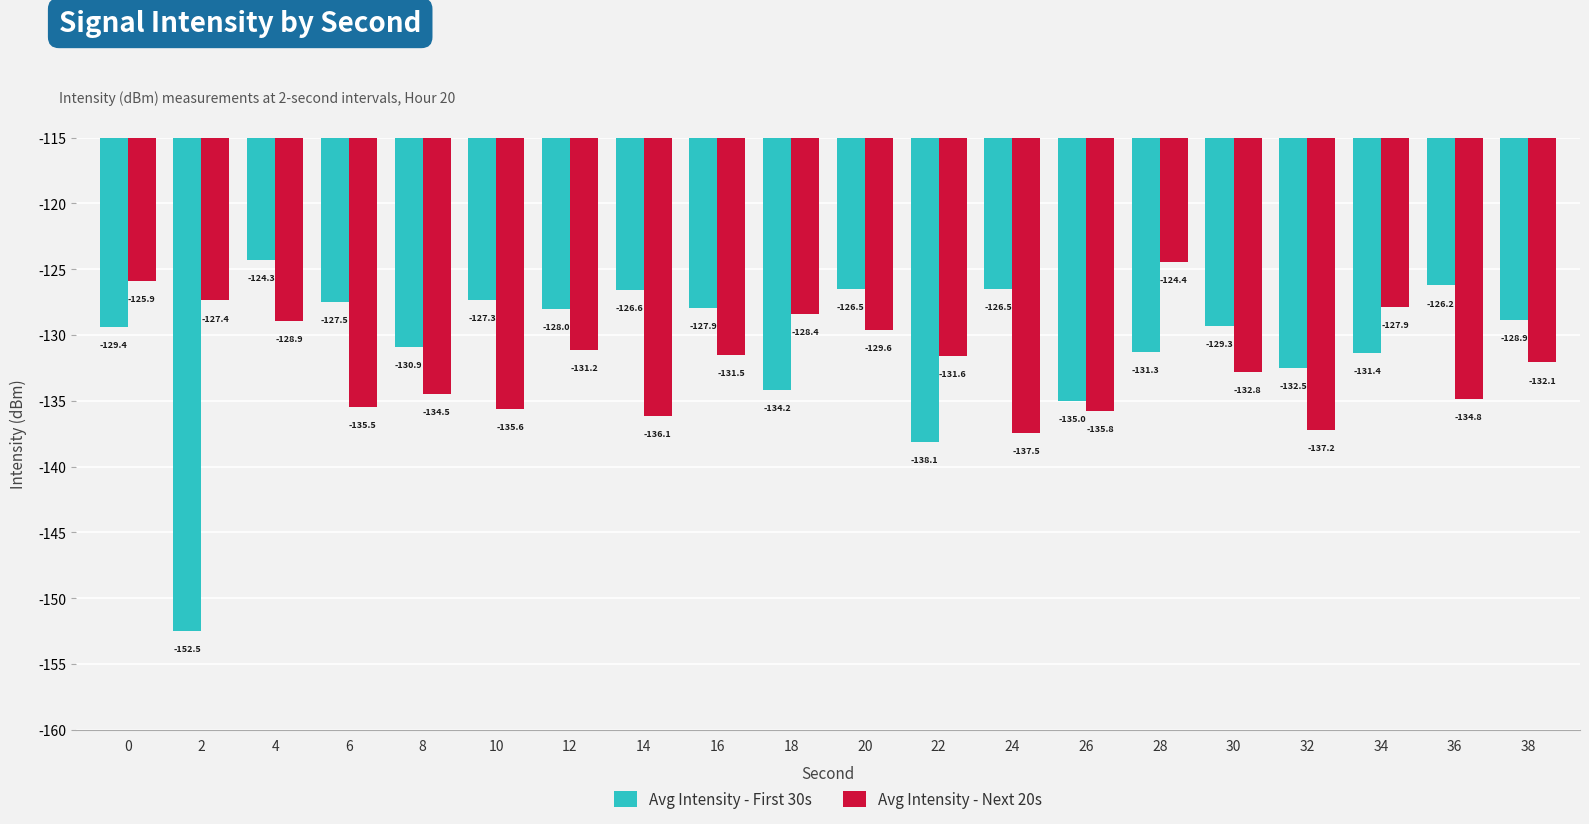

Reading left to right, what are all the values shown in this chart?

Avg Intensity - First 30s: -129.4	-152.5	-124.3	-127.5	-130.9	-127.3	-128.0	-126.6	-127.9	-134.2	-126.5	-138.1	-126.5	-135.0	-131.3	-129.3	-132.5	-131.4	-126.2	-128.9
Avg Intensity - Next 20s: -125.9	-127.4	-128.9	-135.5	-134.5	-135.6	-131.2	-136.1	-131.5	-128.4	-129.6	-131.6	-137.5	-135.8	-124.4	-132.8	-137.2	-127.9	-134.8	-132.1